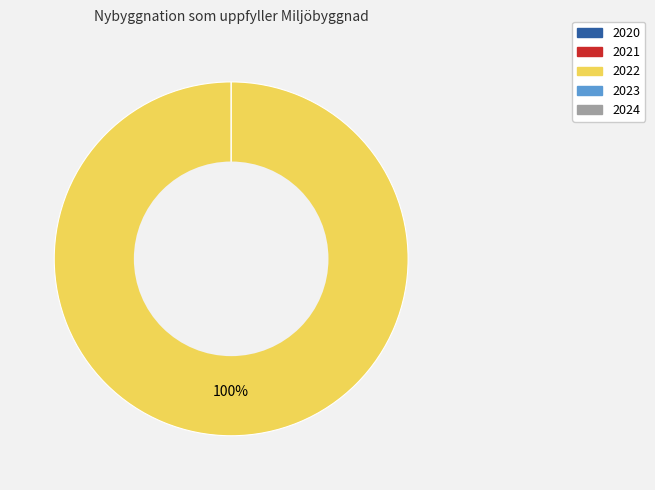

Is the sum of 2024 and 2020 greater than half?

No